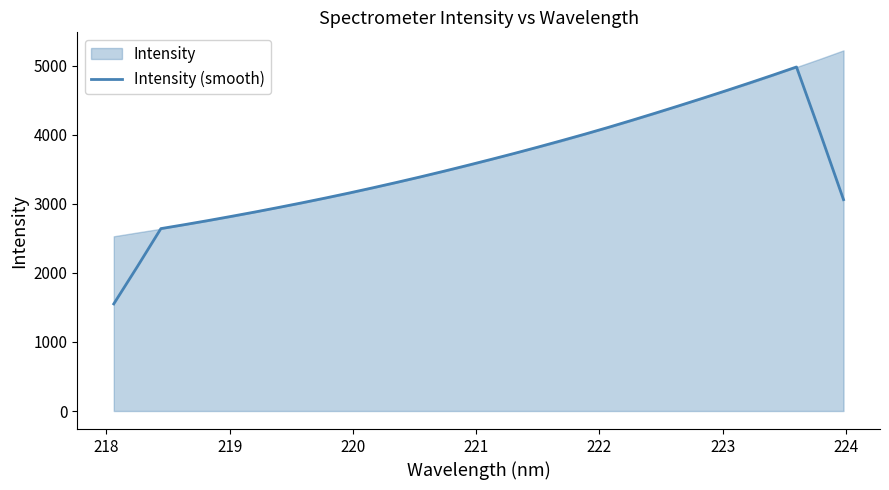

What is the highest value of the Intensity (smooth) series?

4979.7